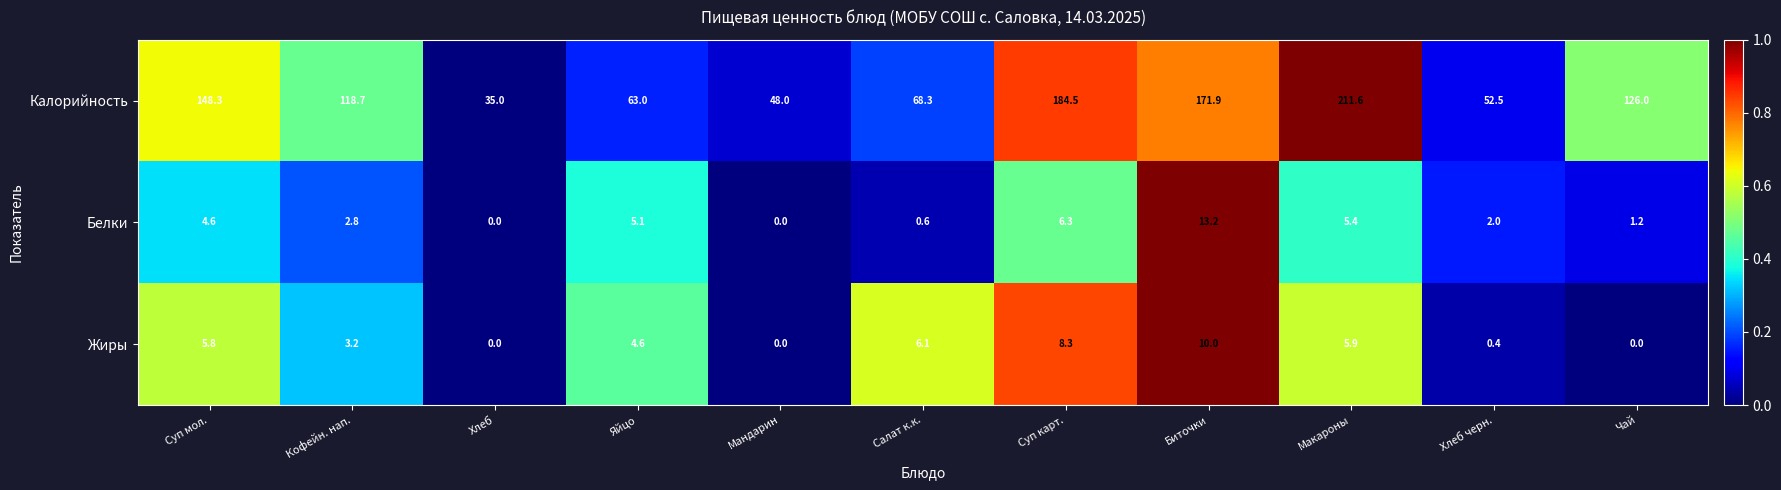

What is the difference between the second highest and minimum values in the Жиры series?

8.3